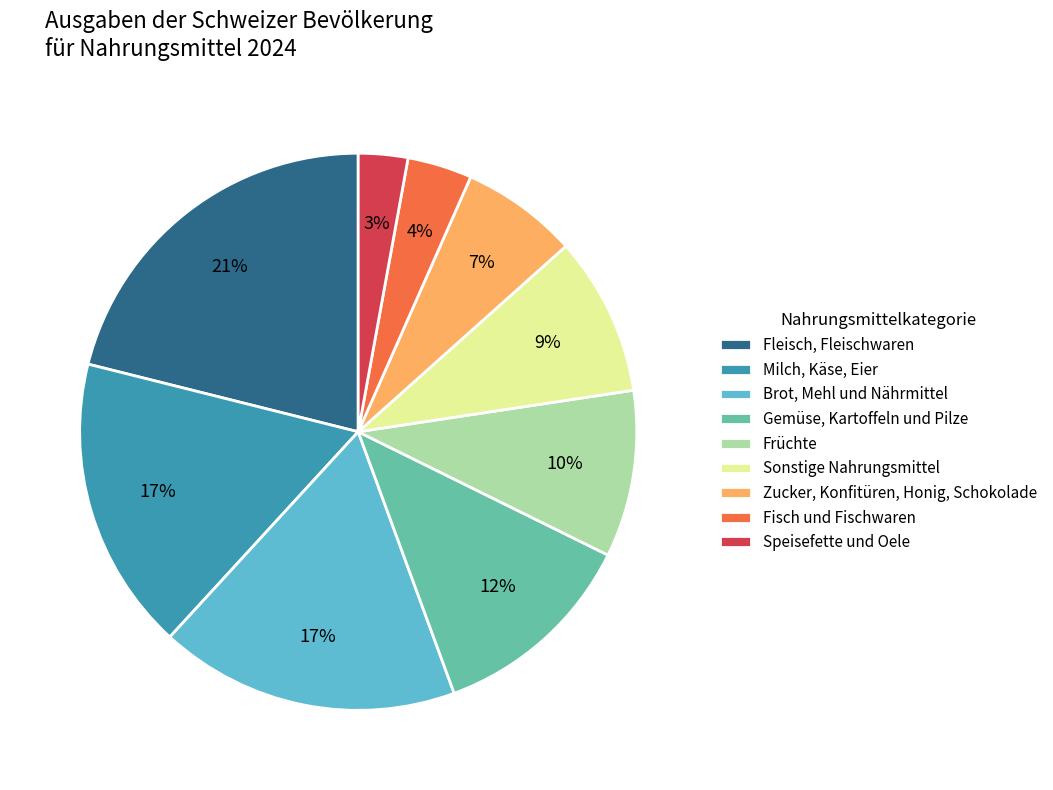

To the nearest percent, what is the difference between the Speisefette und Oele and Sonstige Nahrungsmittel slice percentages?

6%